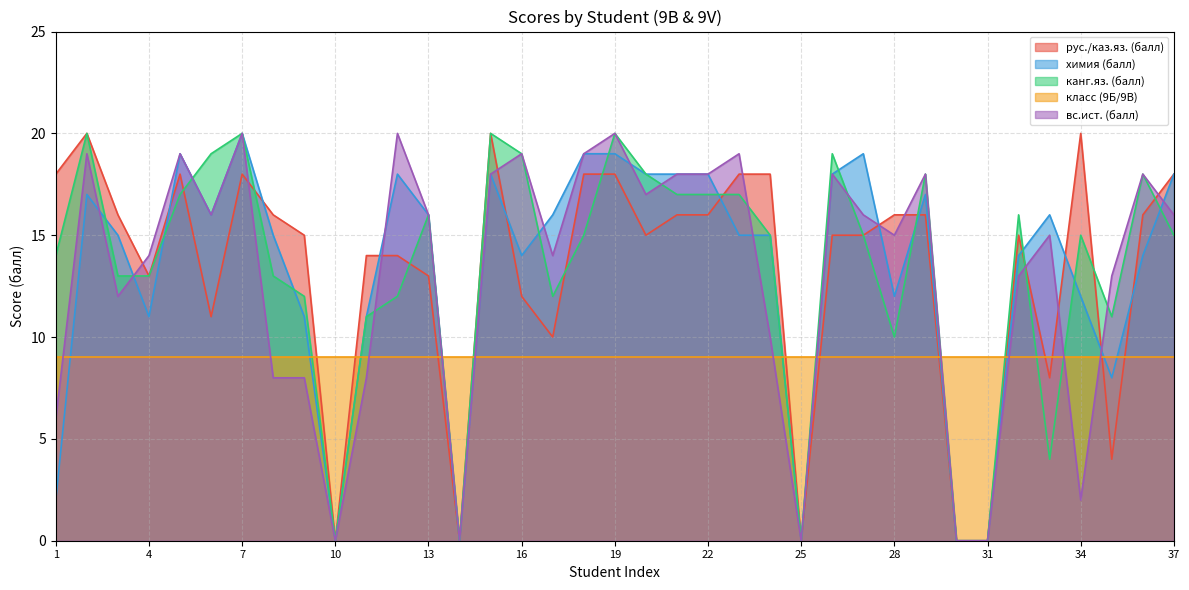

In вс.ист. (балл), how many points are higher than both neighbors (excluding endpoints)?

11